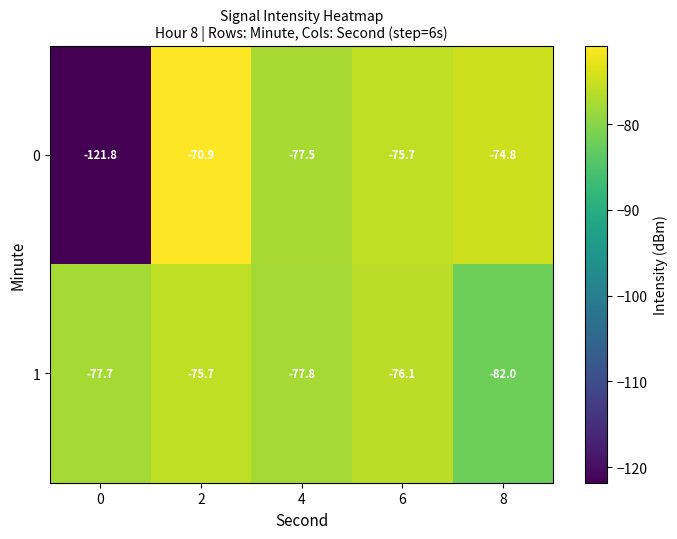

What is the approximate value of 0 at 0?

-121.8